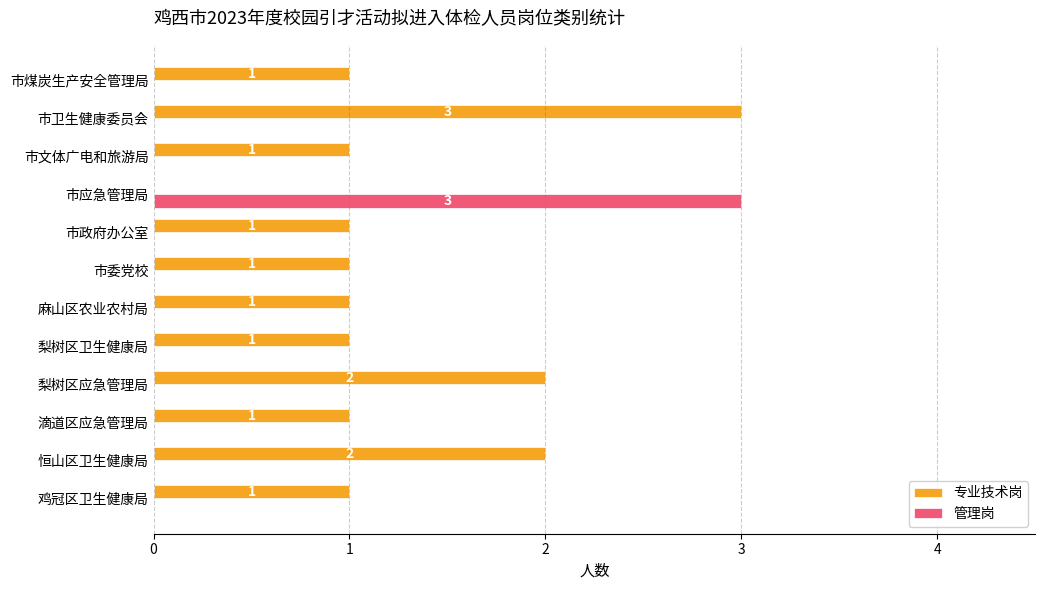

Which series has the largest total across all categories?

专业技术岗